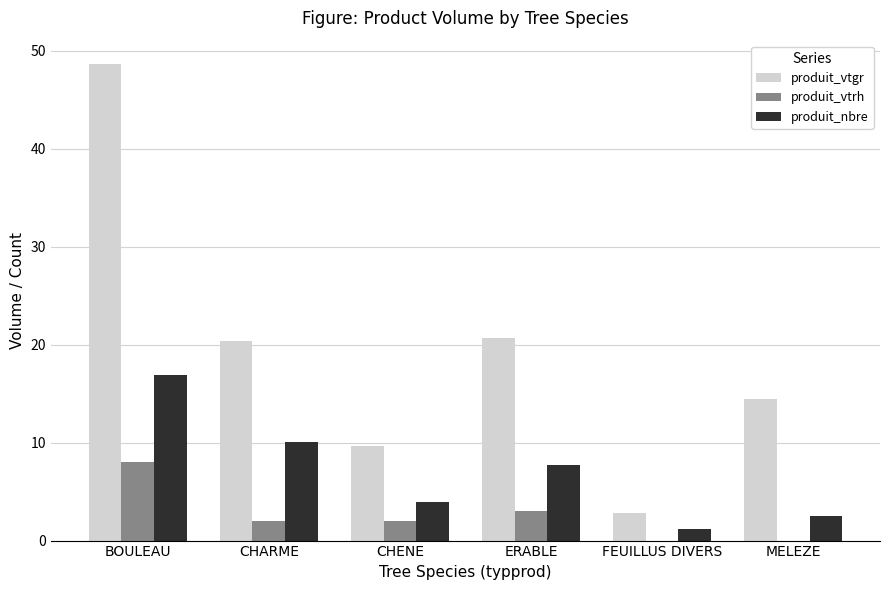

Count the number of data series in this chart.

3